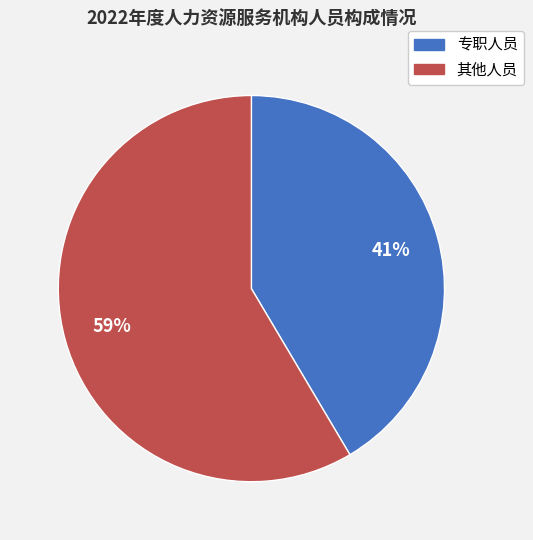

True or false: 其他人员 accounts for 59% of the total.

True